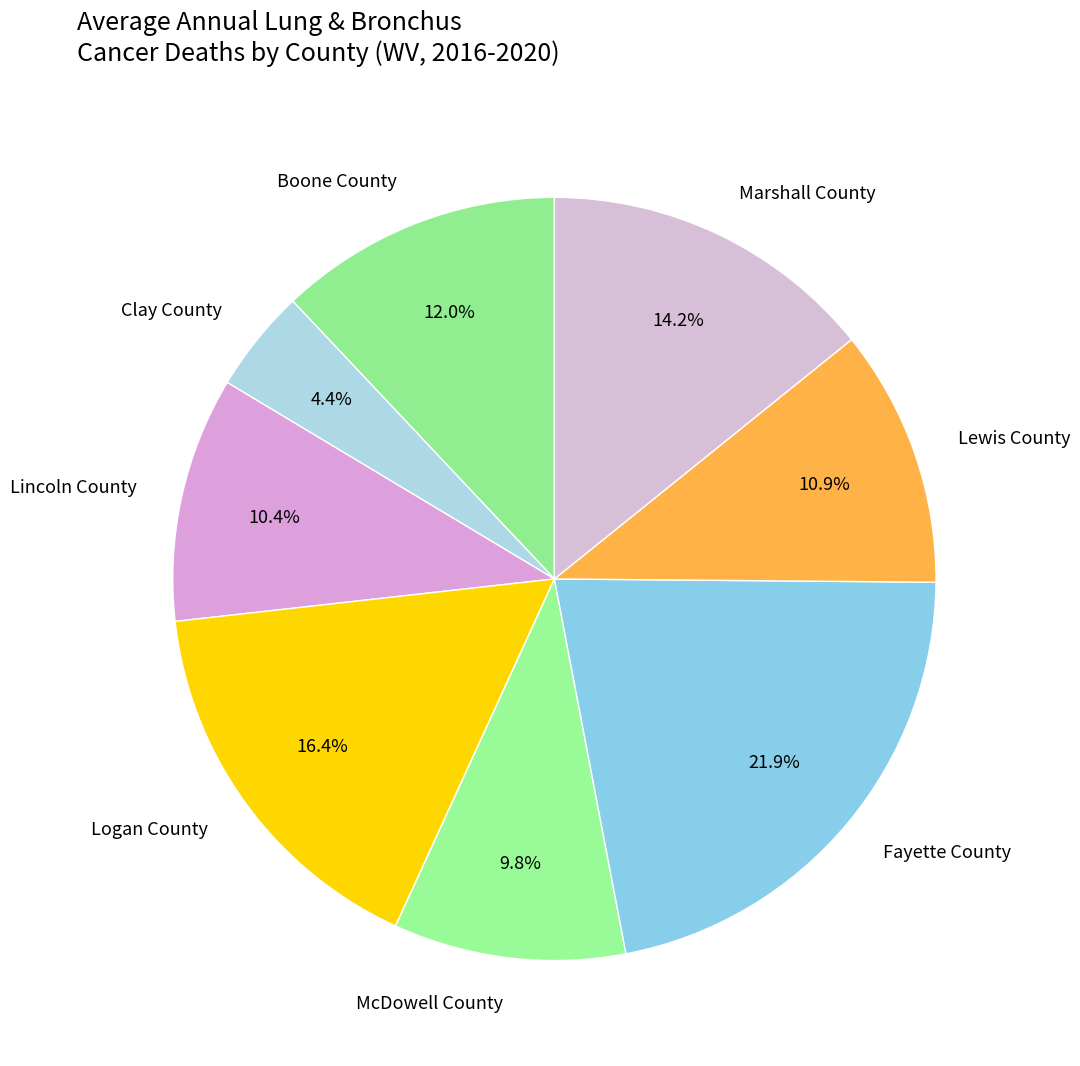

What is the total percentage of Clay County and Boone County?

16.4%